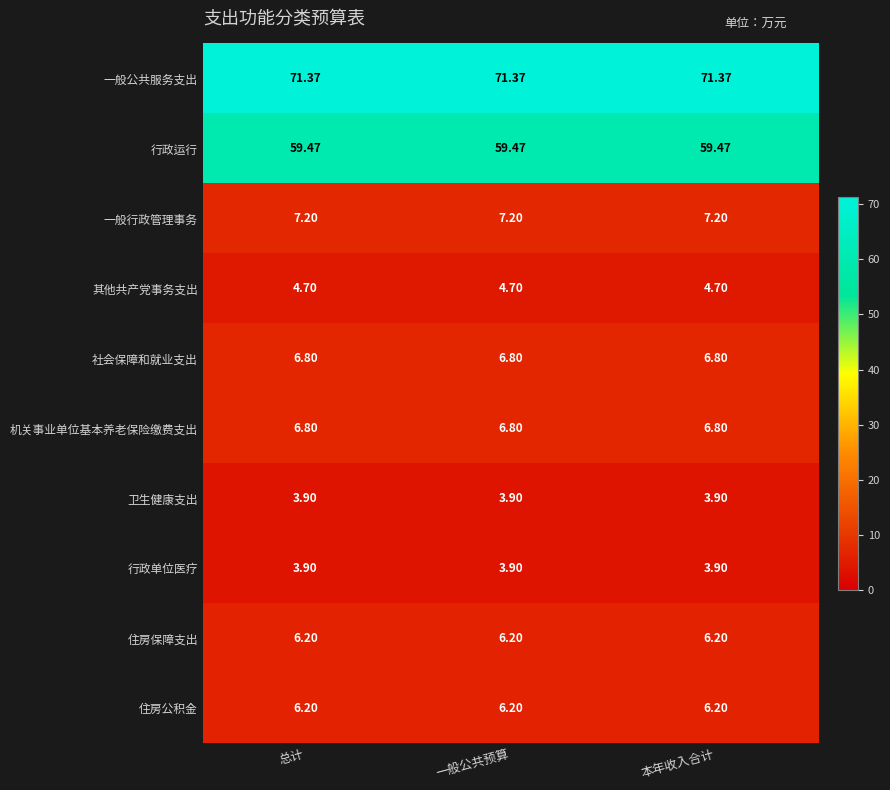

Which series has the largest total across all categories?

一般公共服务支出